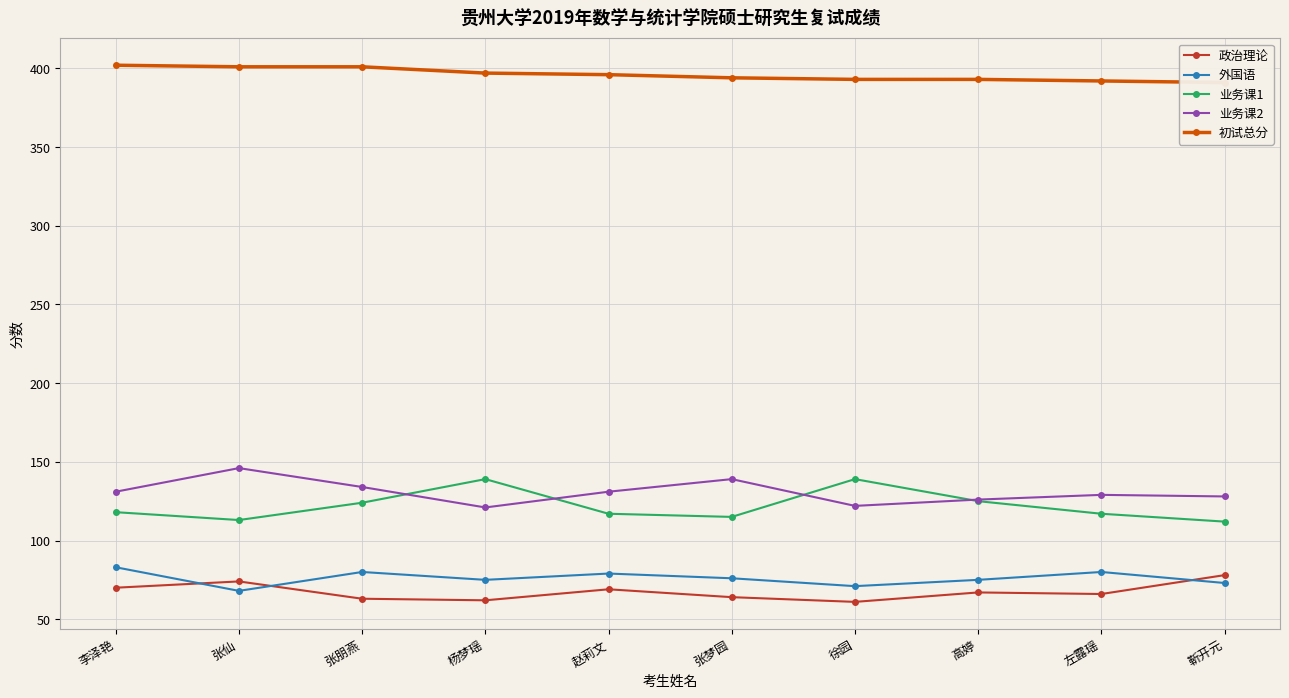

What are all the series names shown in the legend?

政治理论, 外国语, 业务课1, 业务课2, 初试总分